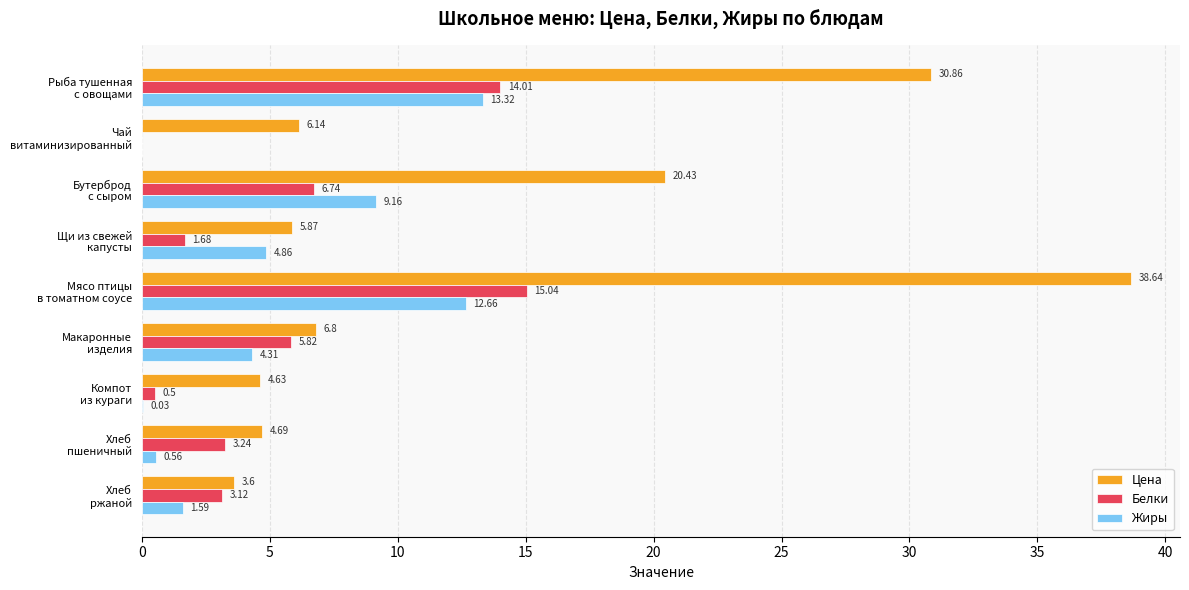

How many series are shown in this chart?

3